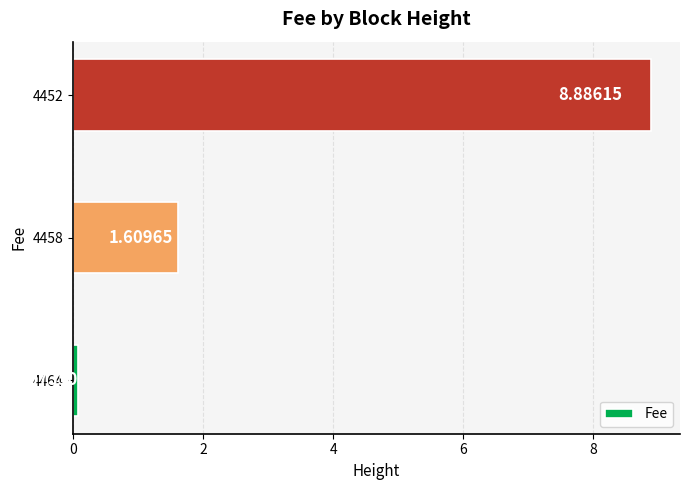

Count the number of categories in the chart.

3